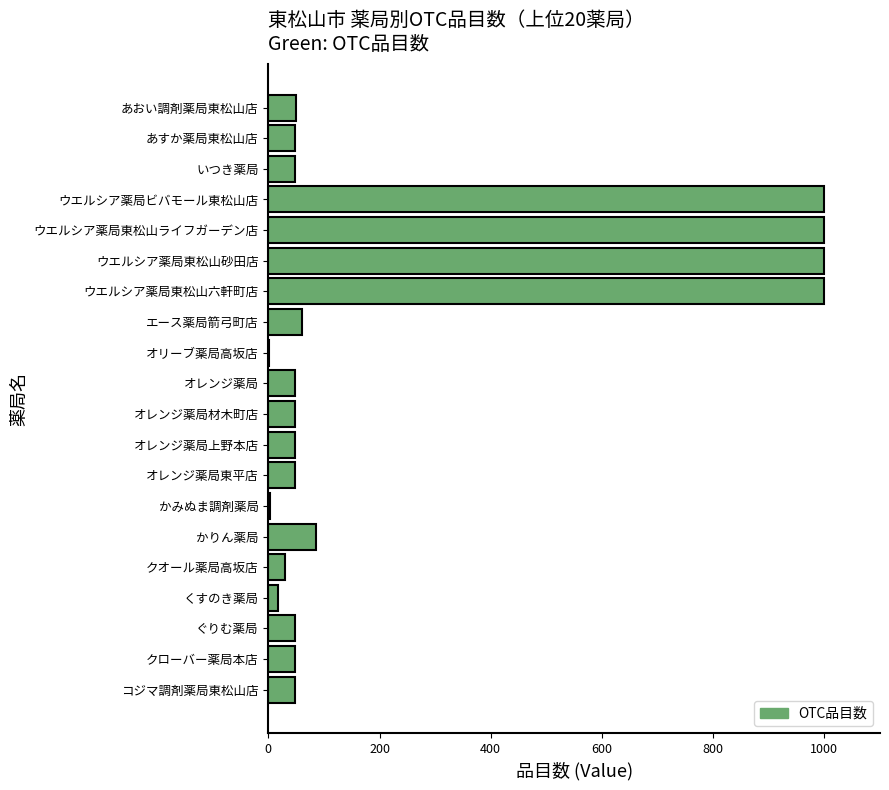

How many series are shown in this chart?

1